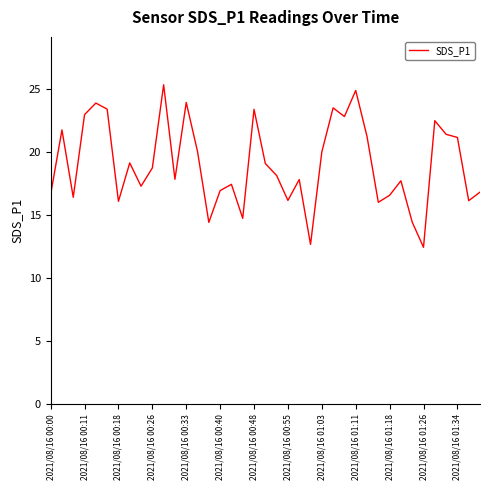

What is the greatest value displayed?

25.4